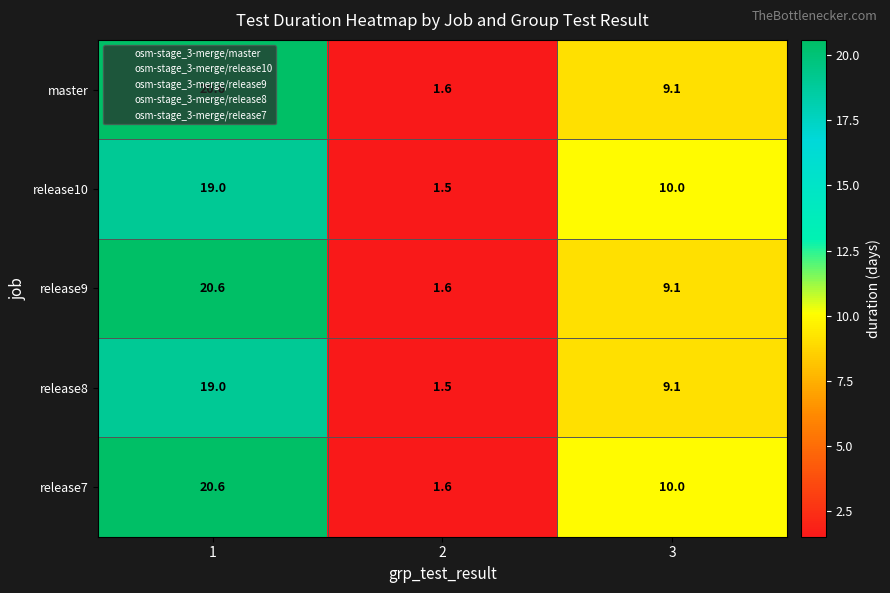

Rank the categories by release7 value from lowest to highest.

2, 3, 1